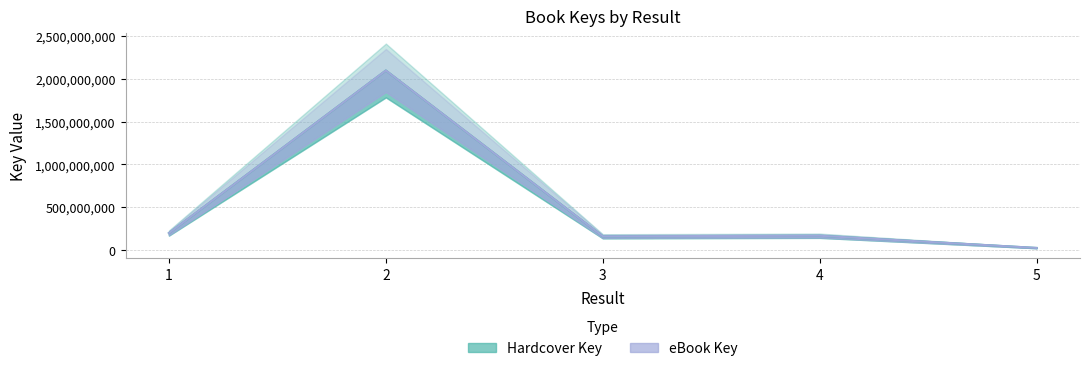

Does the chart have visible grid lines?

Yes